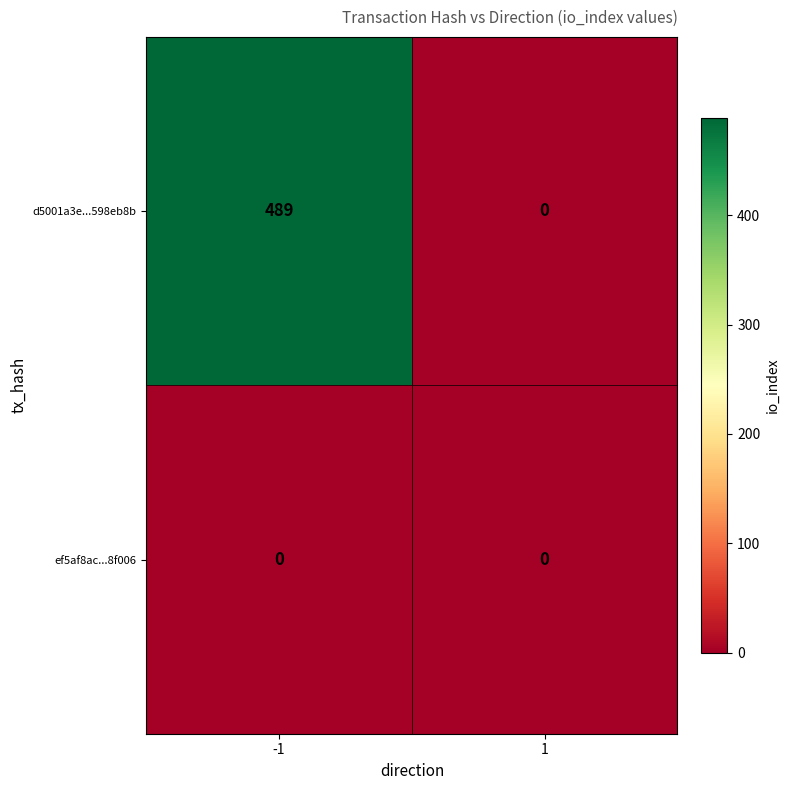

Rank the series by their average value, from highest to lowest.

d5001a3e...598eb8b, ef5af8ac...8f006